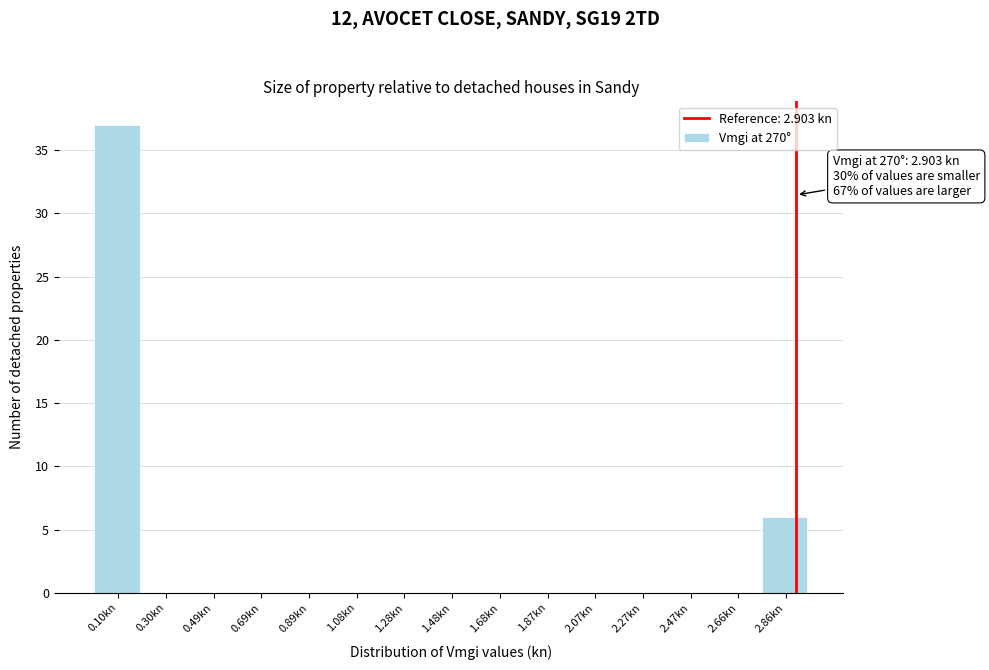

Over which range of the x-axis is the bar tallest?

0.00 to 0.20